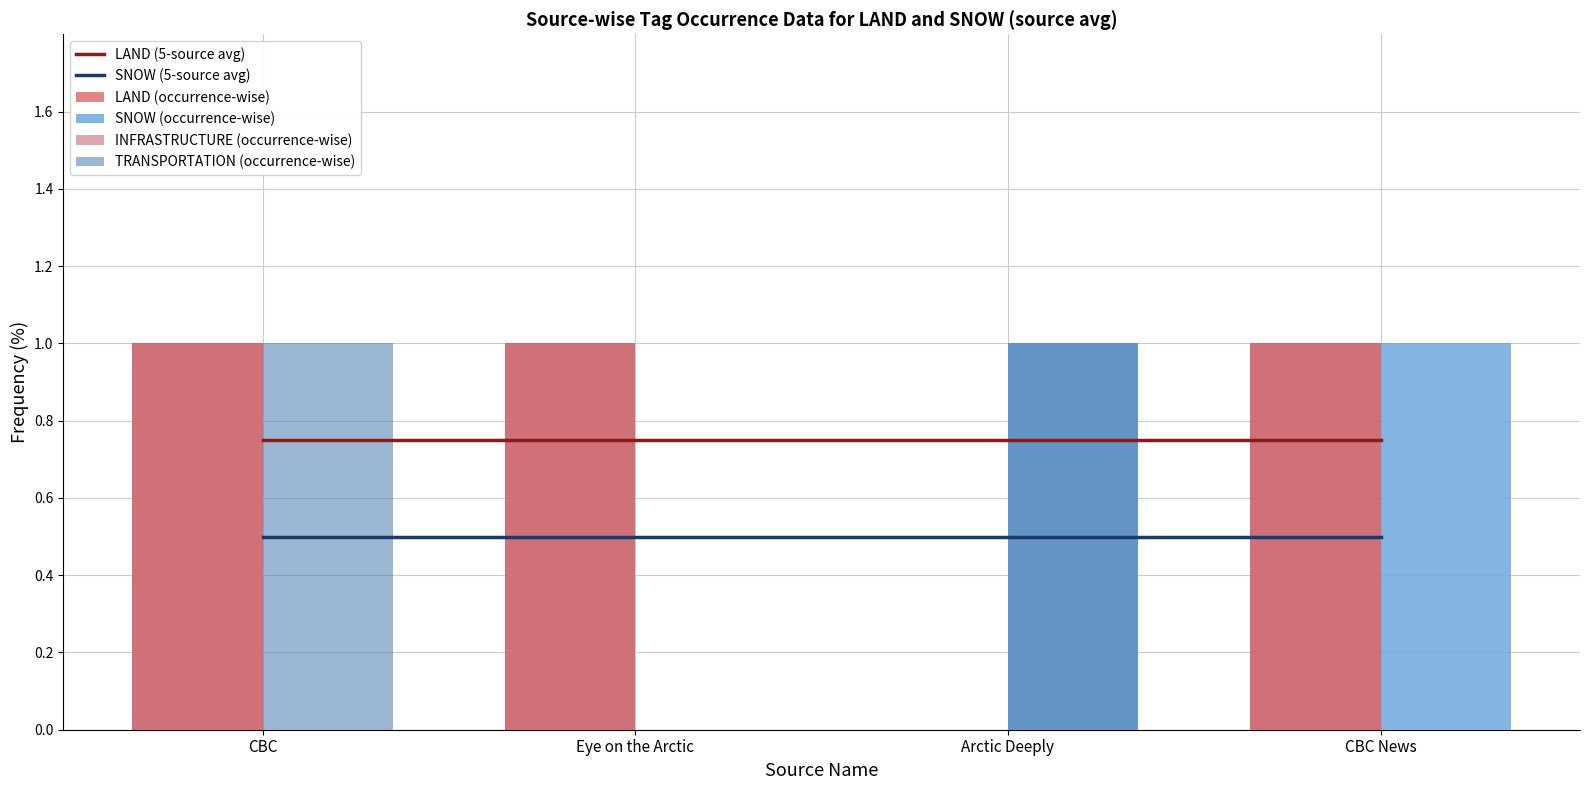

What is the label of the 2nd bar from the right?

Arctic Deeply